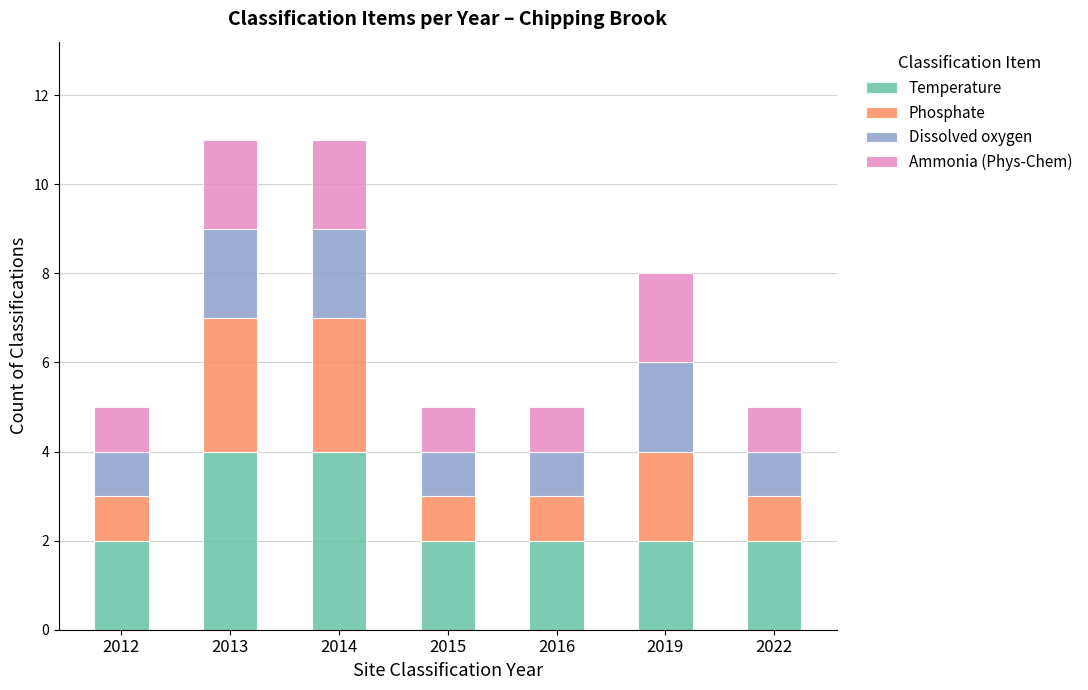

What is the total value across all series at 2016?

5